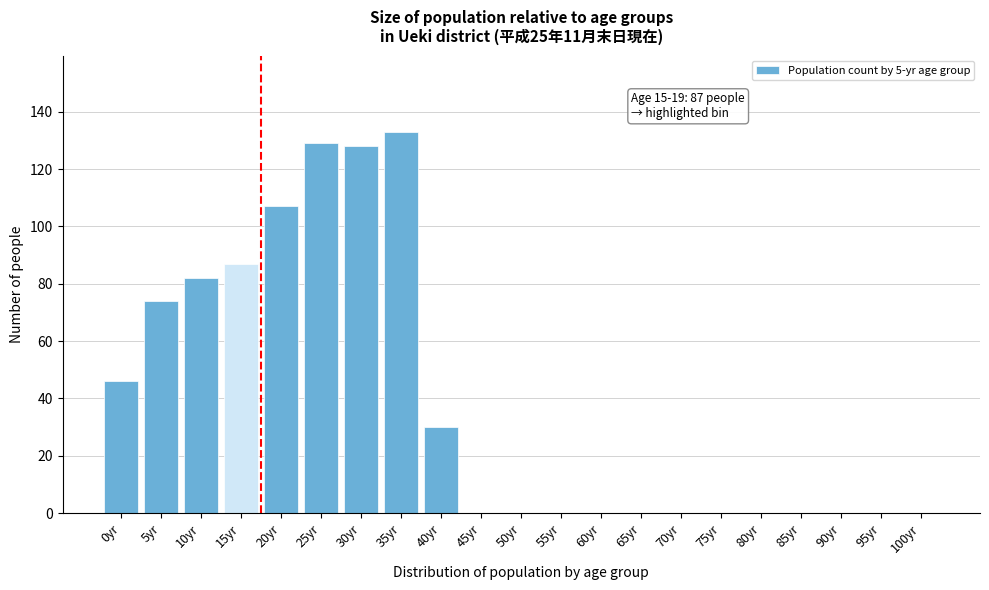

Reading left to right, list all the values displayed in this chart.

0yr=46	5yr=74	10yr=82	15yr=87	20yr=107	25yr=129	30yr=128	35yr=133	40yr=30	45yr=0	50yr=0	55yr=0	60yr=0	65yr=0	70yr=0	75yr=0	80yr=0	85yr=0	90yr=0	95yr=0	100yr=0